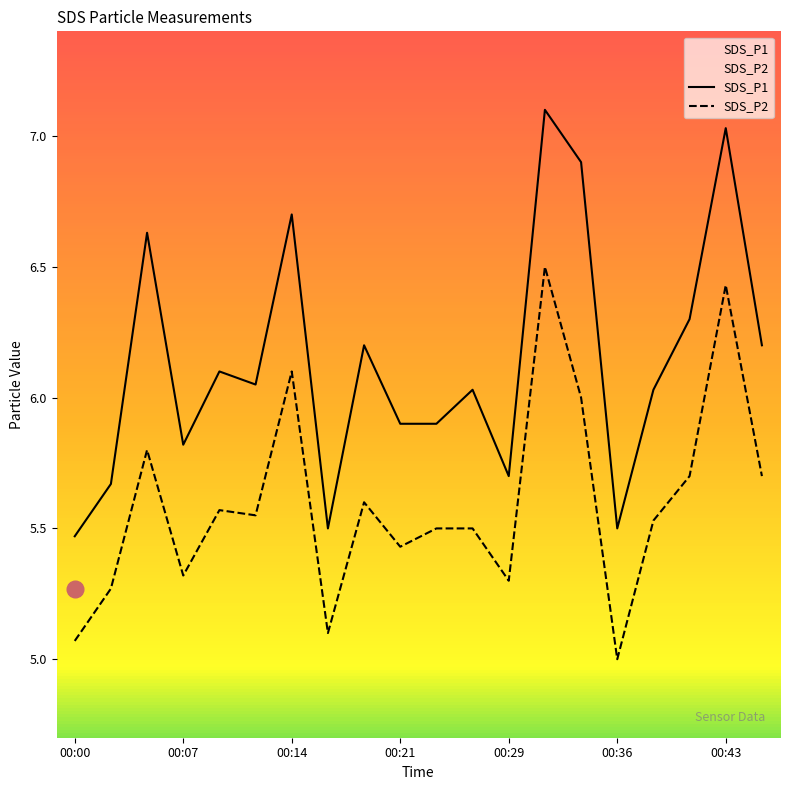

What are all the series names shown in the legend?

SDS_P1, SDS_P2